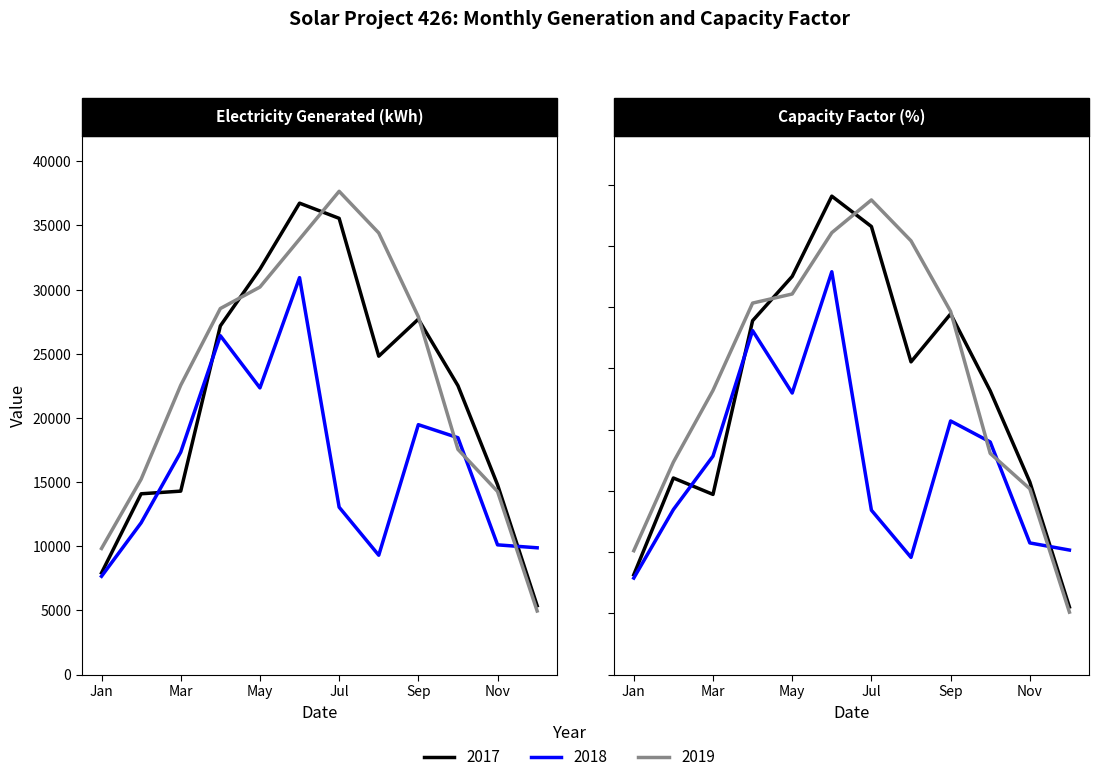

How many values in the Electricity Generated 2018 series are below 17334?

6